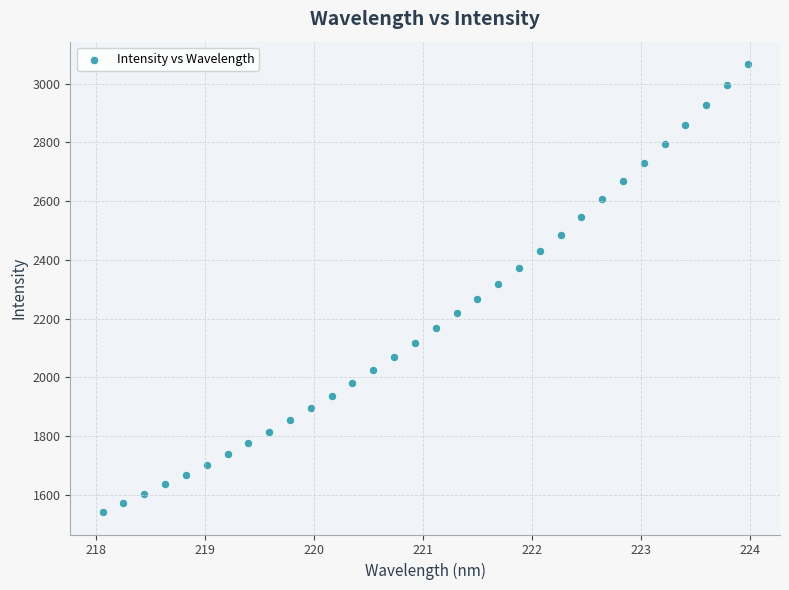

What is the range of Y values (max minus min)?

1525.4